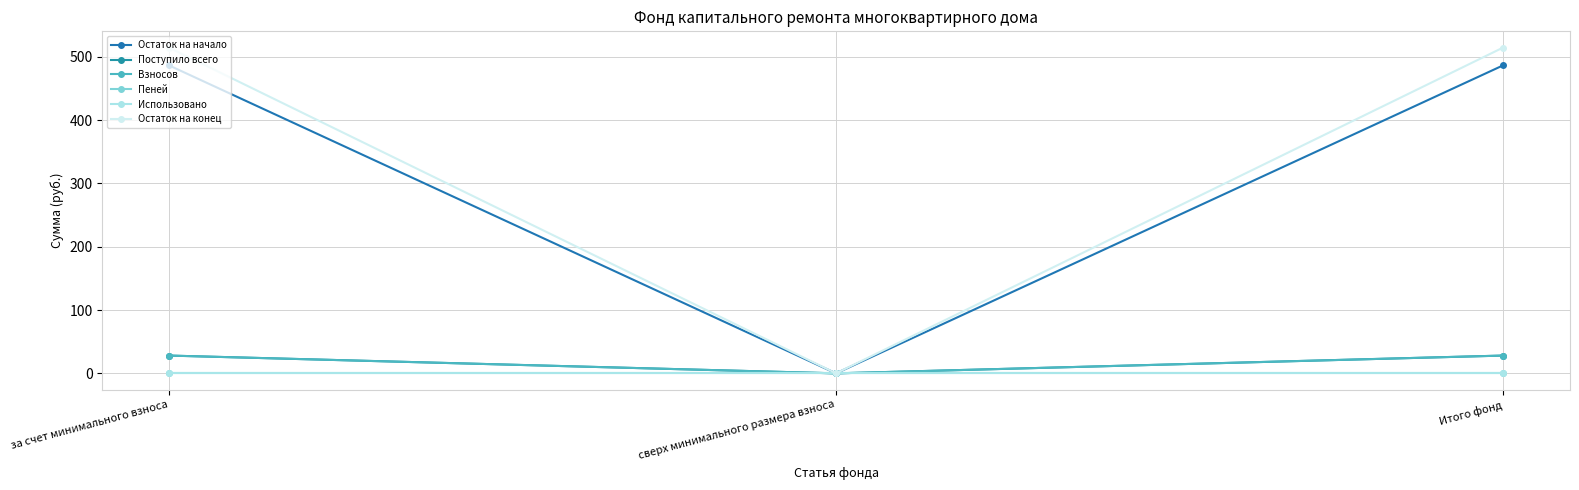

At how many categories does at least one series exceed 263?

2